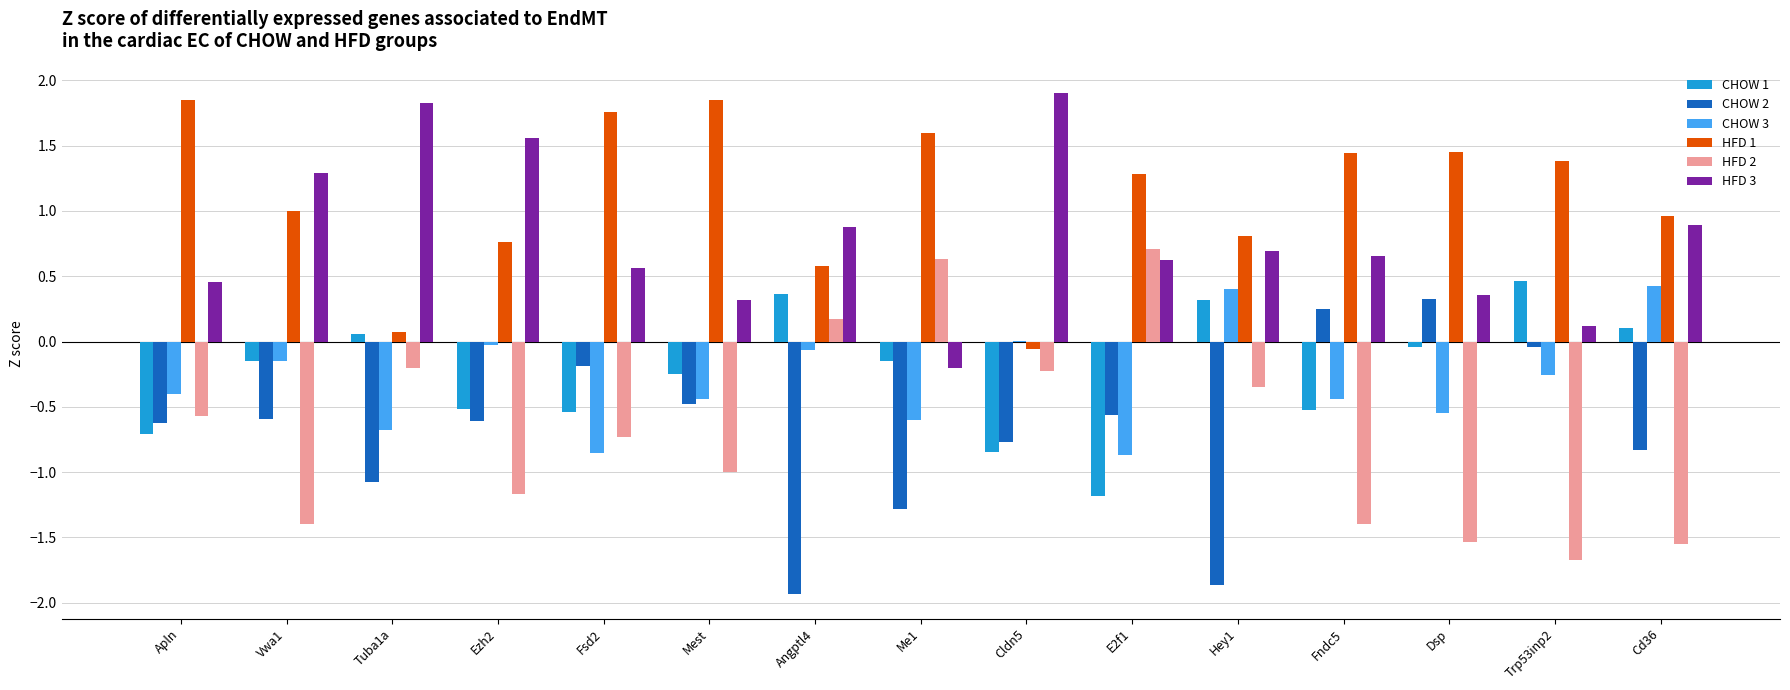

Does the chart contain stacked bars?

No